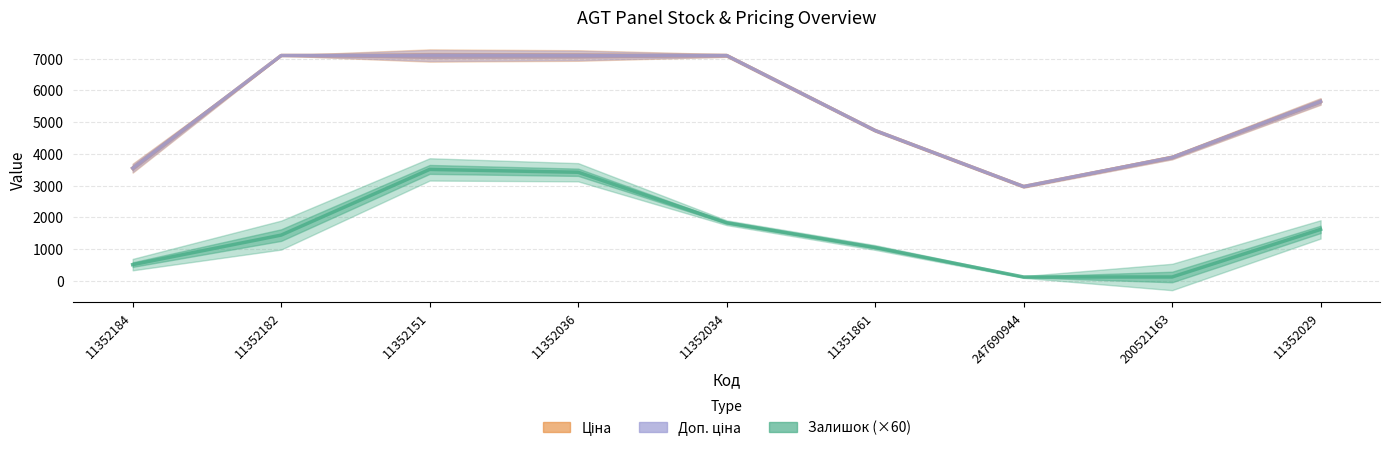

How many values in the Доп. ціна series exceed 5651?

5